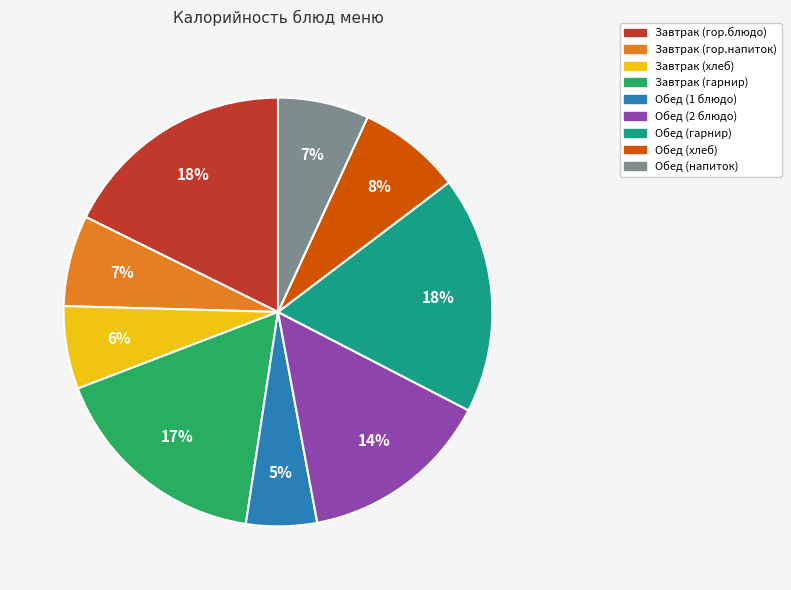

Does Завтрак (гарнир) account for over 50% of the chart?

No